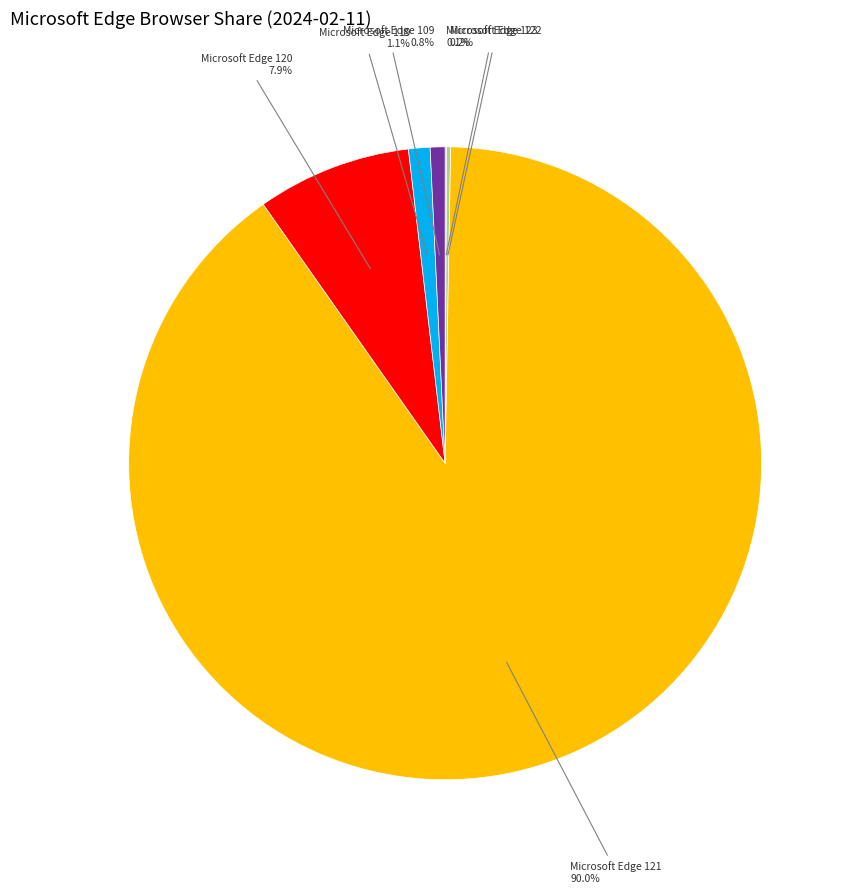

Is there a majority slice in this chart?

Yes